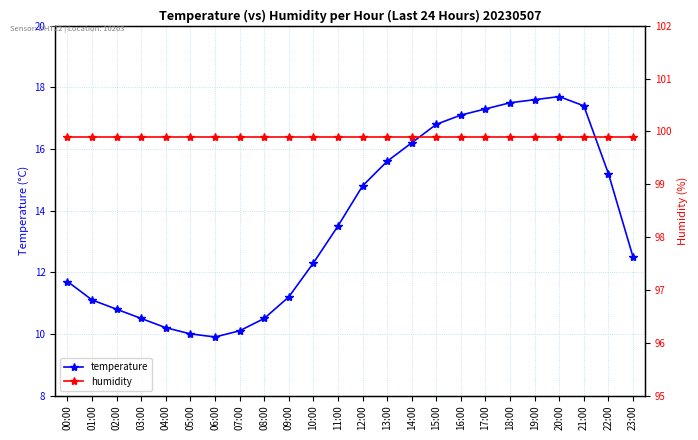

True or false: humidity and temperature cross at least once.

False